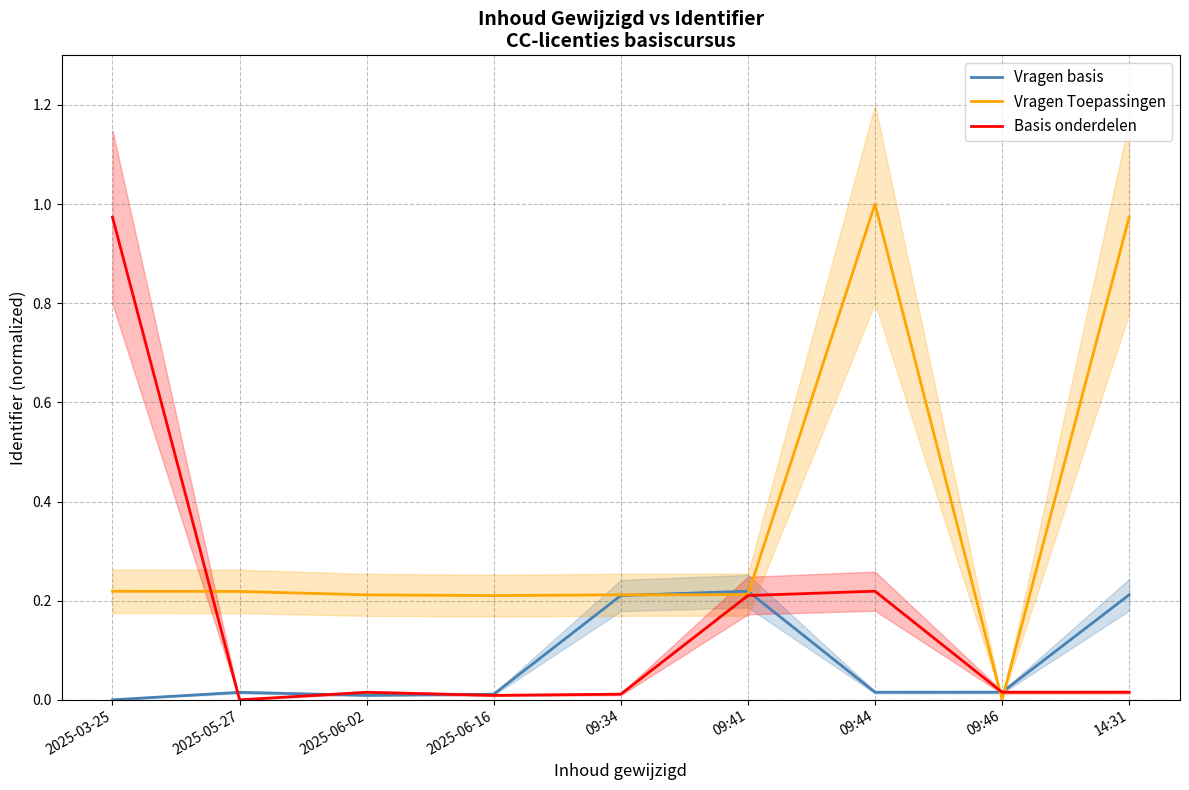

What is the total value across all series at 2025-03-25?

1.2